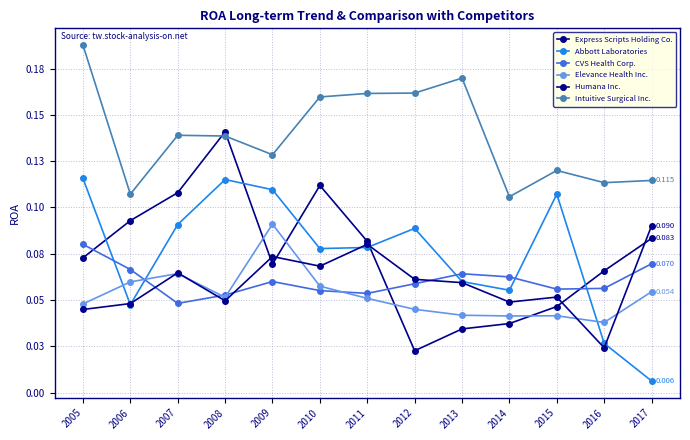

In Elevance Health Inc., how many points are higher than both neighbors (excluding endpoints)?

3